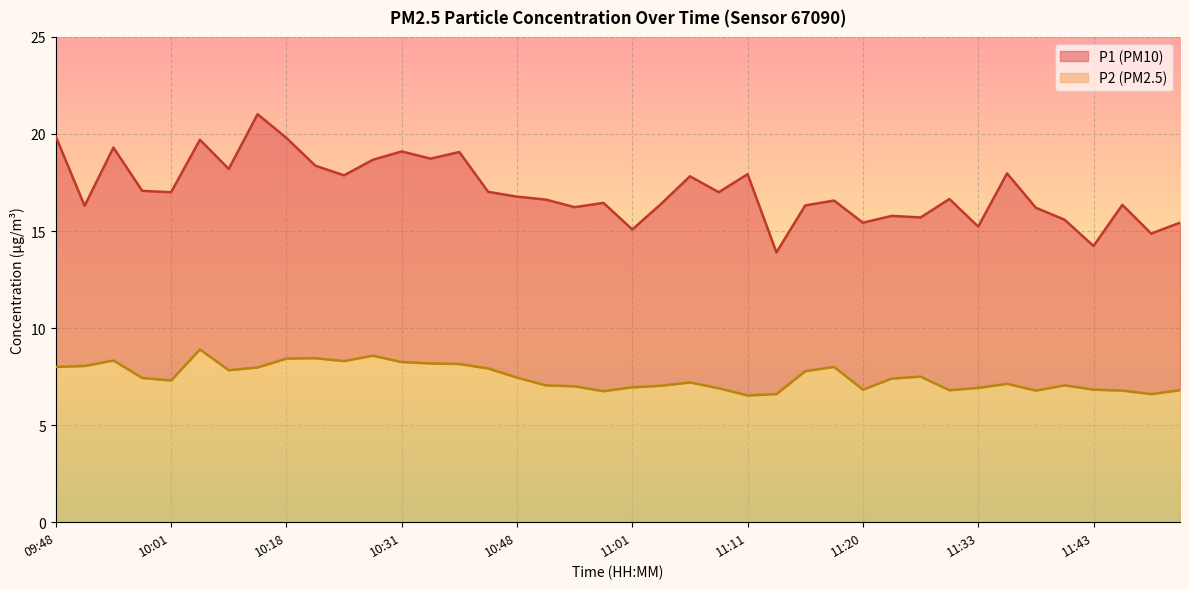

What is the difference between the maximum and minimum values in the P2 series?

2.4